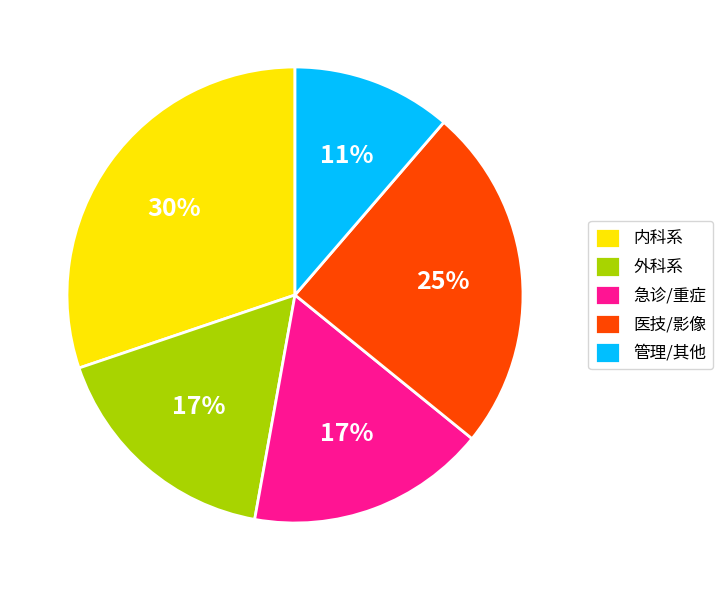

Do 管理/其他 and 医技/影像 together represent more than half of the pie?

No